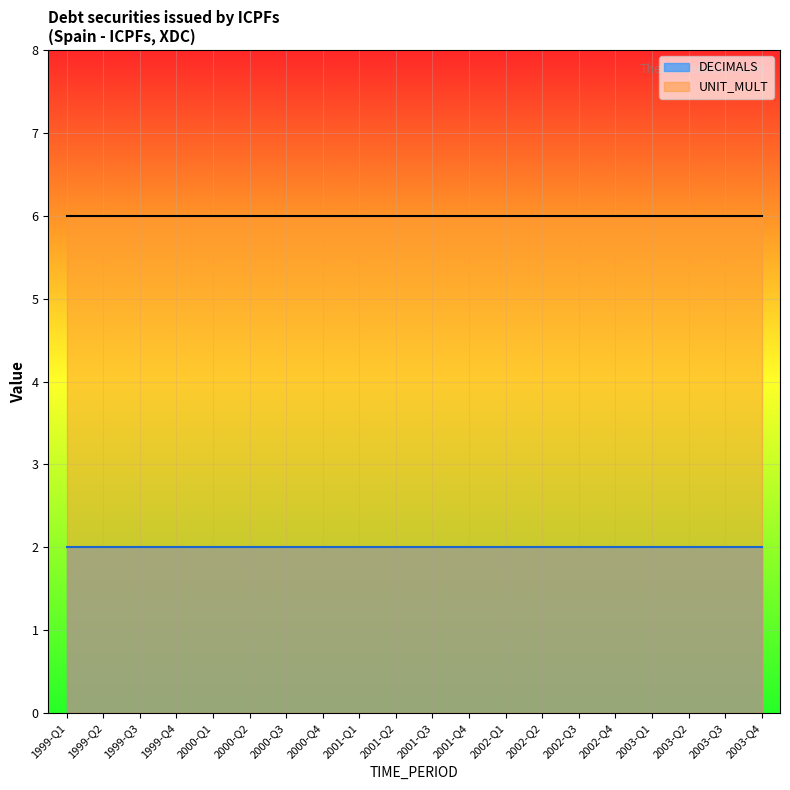

True or false: UNIT_MULT and DECIMALS cross at least once.

False